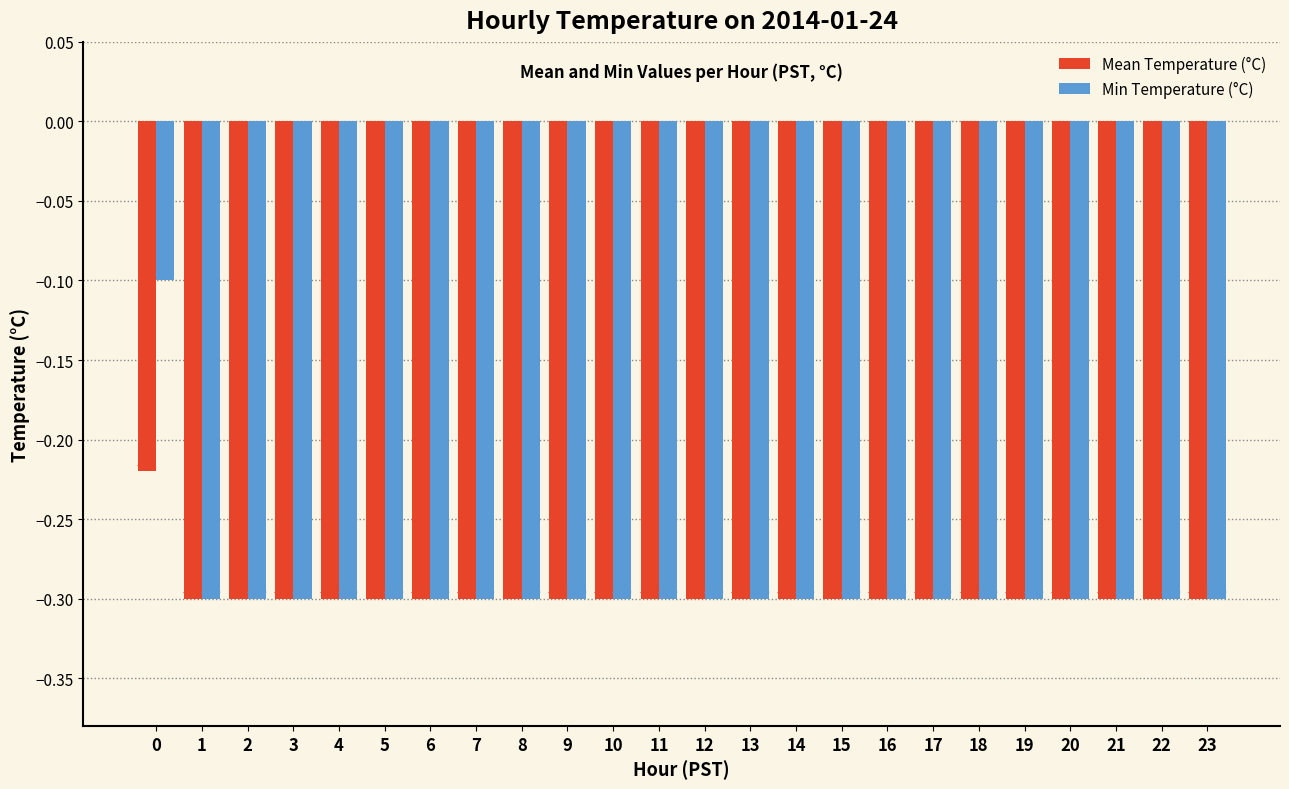

What is the sum of the Min Temperature (°C) values at 12 and 4?

-0.6